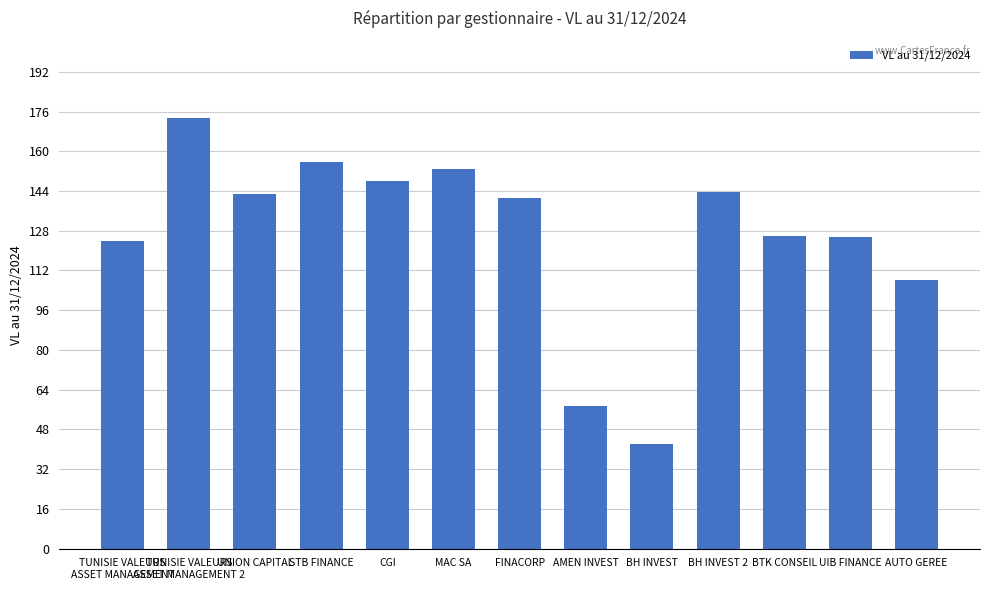

What is the value of the 7th bar from the left?

141.0